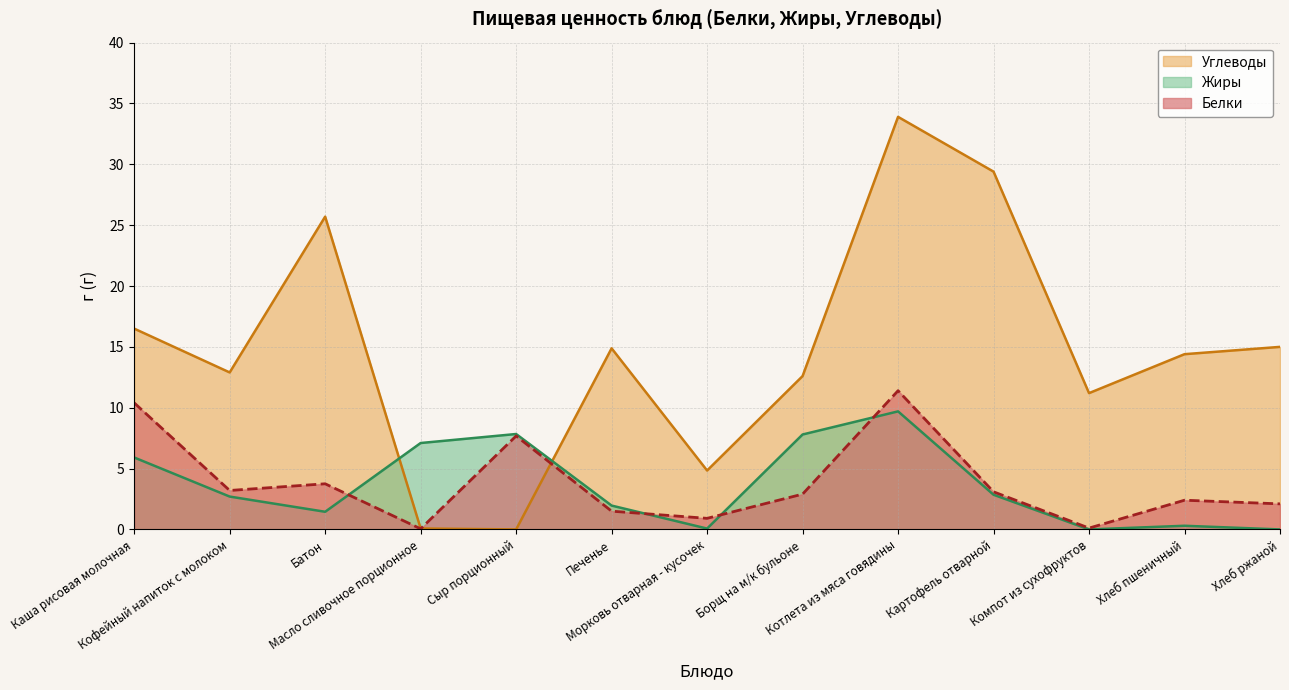

Does the chart have visible grid lines?

Yes